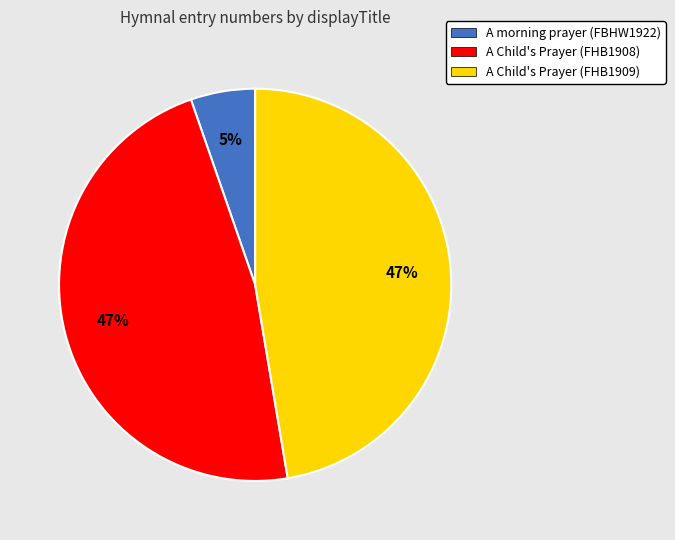

Is the sum of A morning prayer (FBHW1922) and A Child's Prayer (FHB1909) greater than half?

Yes